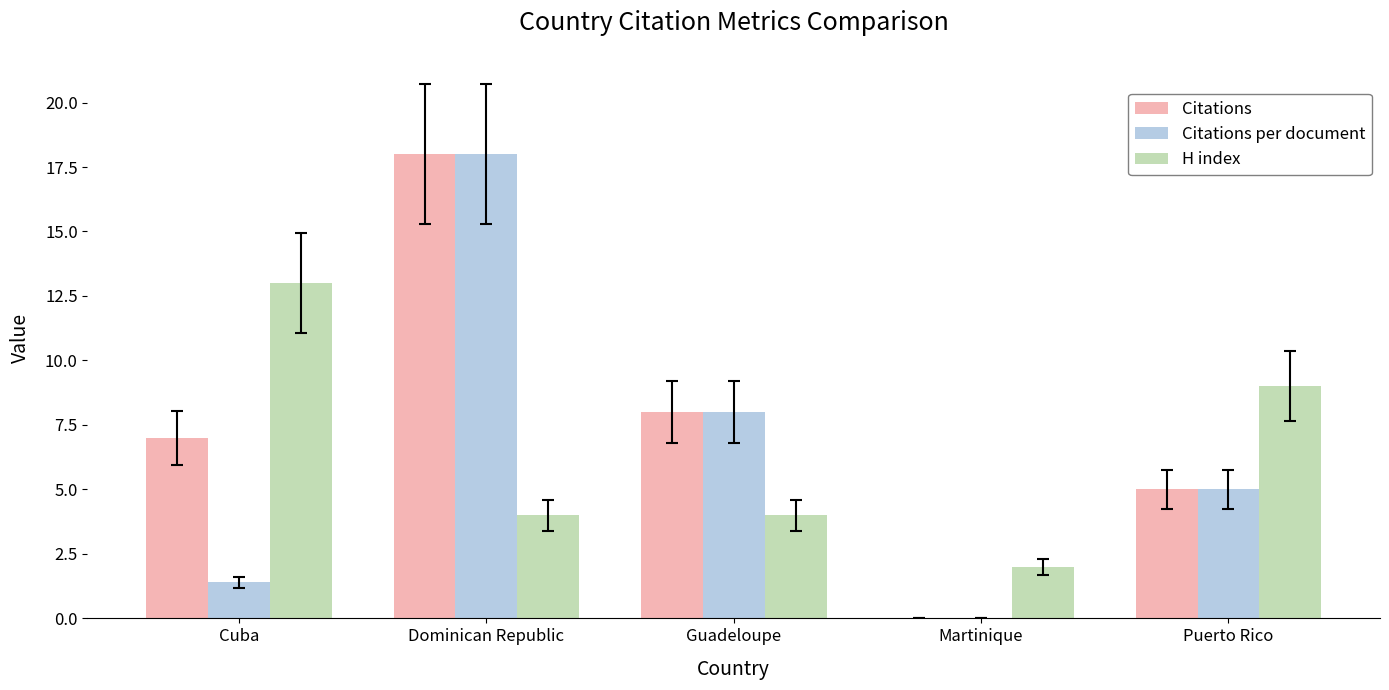

Are the bars grouped side by side (vs. stacked)?

Yes